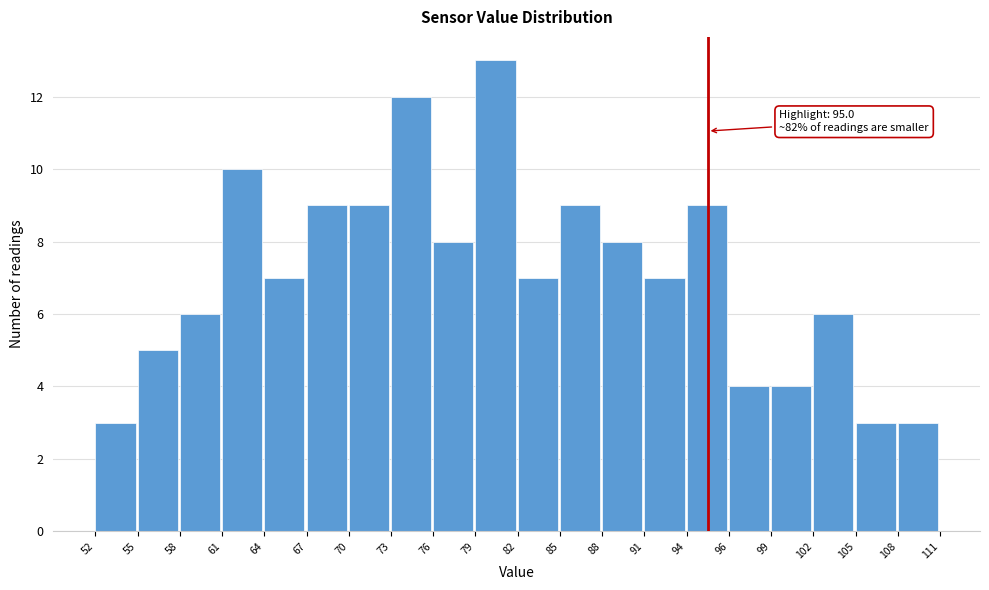

Over which range of the x-axis is the bar tallest?

79 to 82